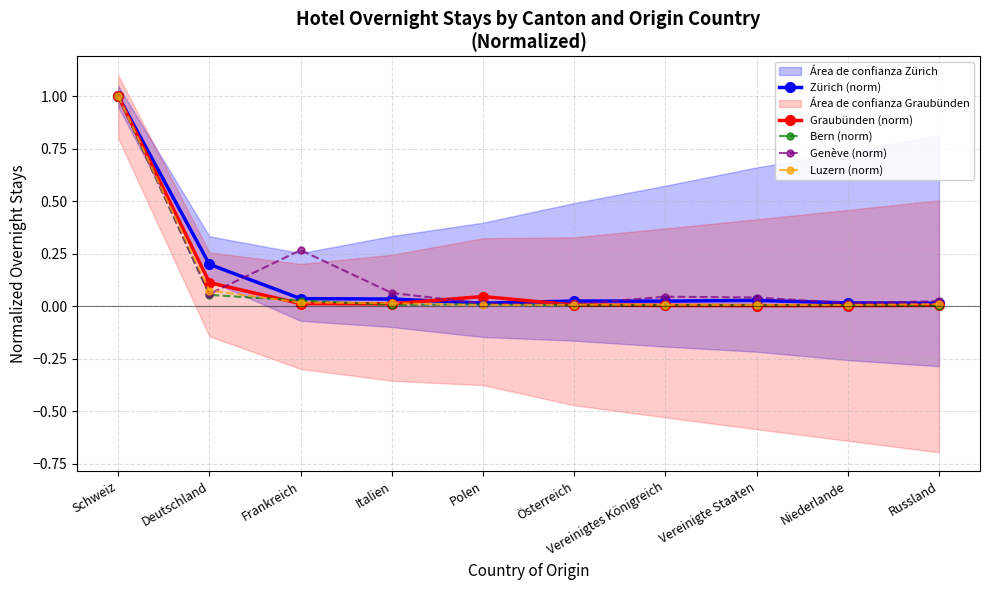

How many times do Genève (norm) and Graubünden (norm) cross each other?

3